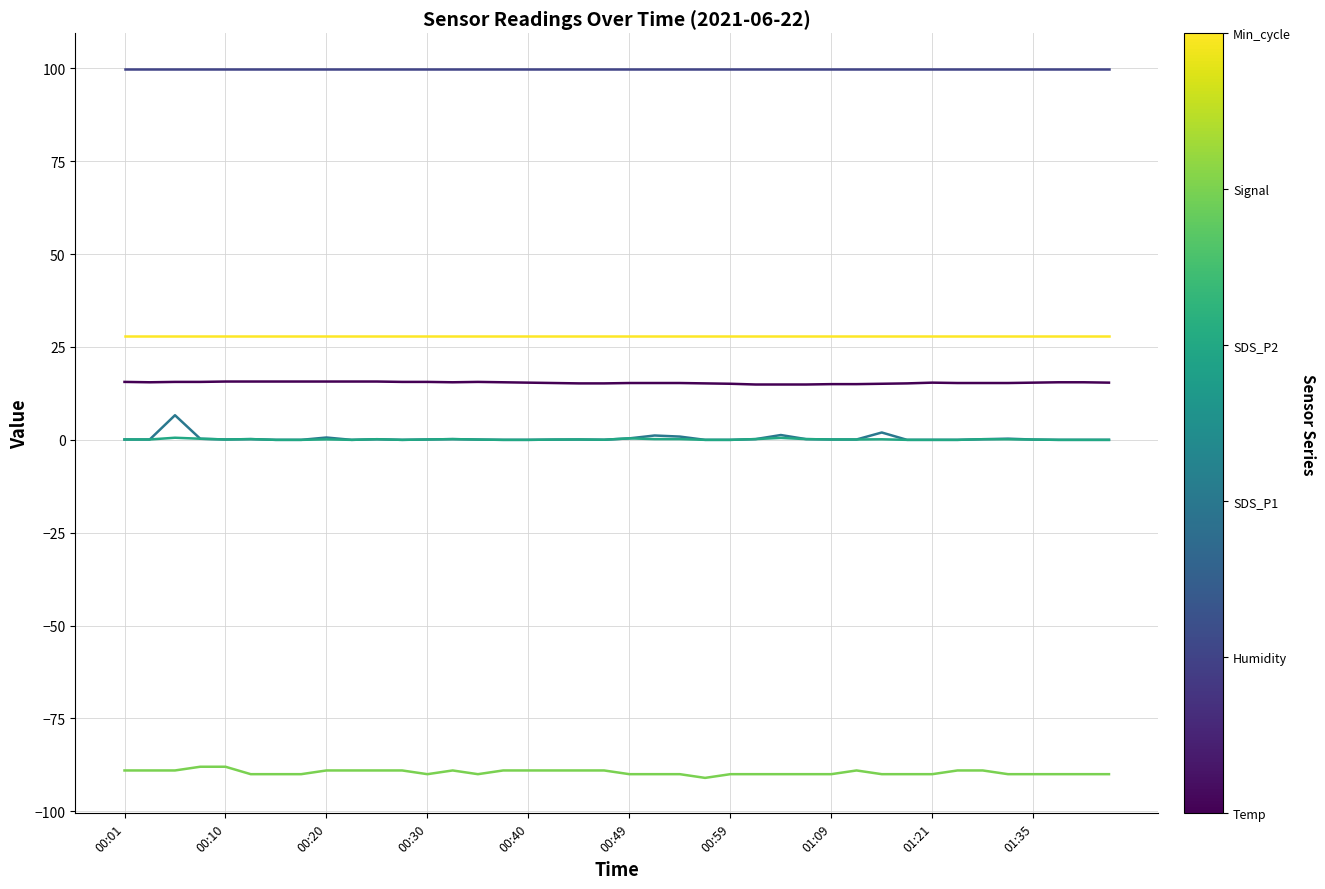

What is the smallest value displayed?

-91.0